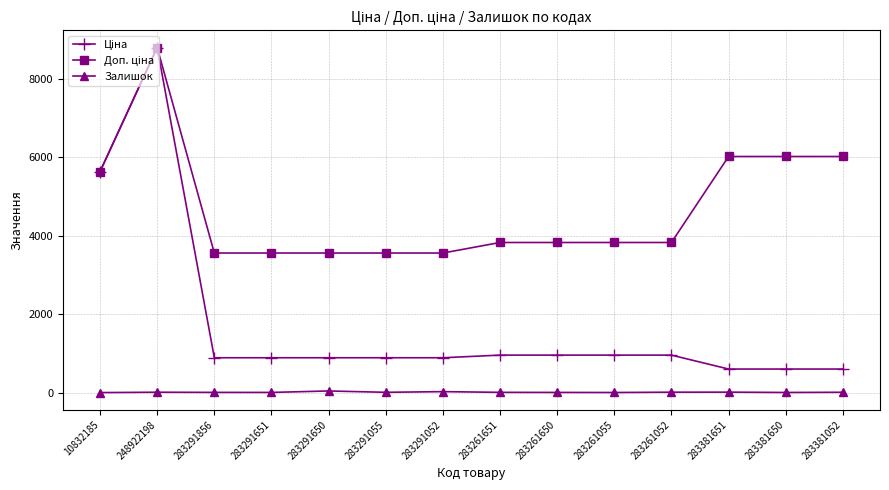

At which category is the sum across all series the highest?

248922198